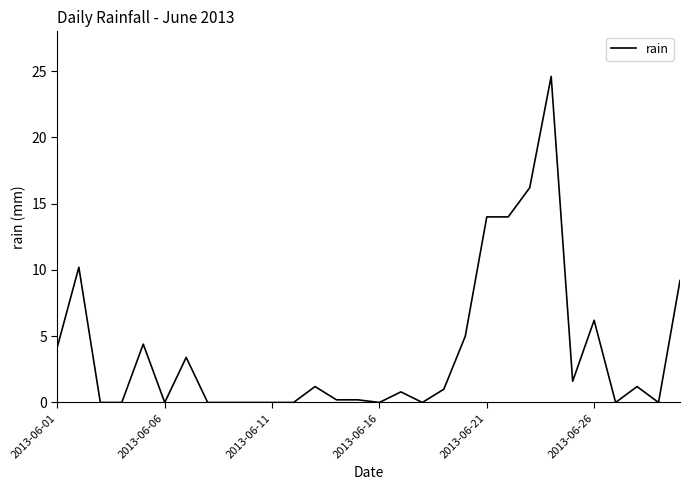

What is the maximum value shown in the chart?

24.6